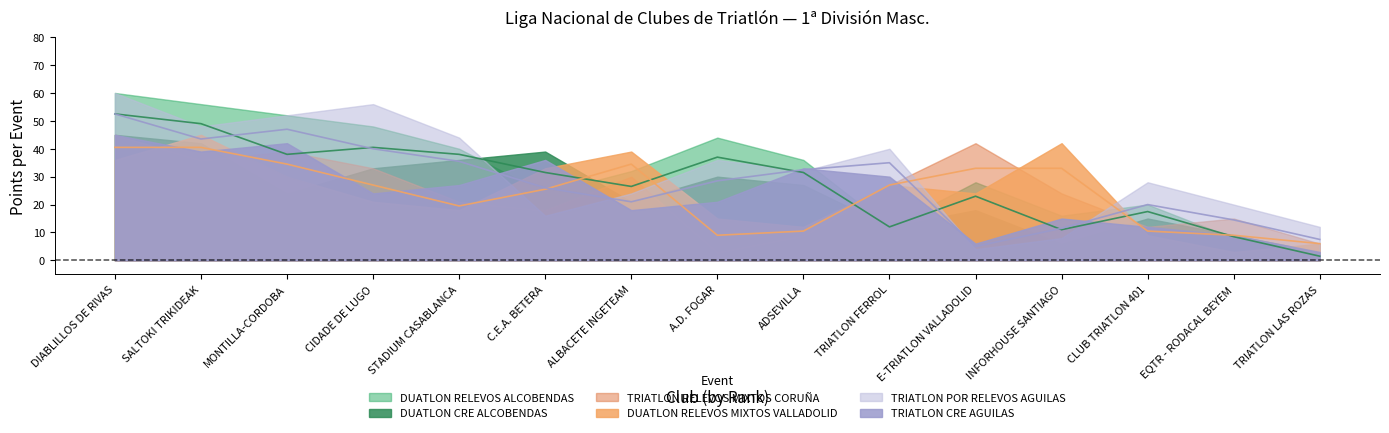

What is the value of the TRIATLON RELEVOS MIXTOS CORUÑA point at the 15th from the left?

6